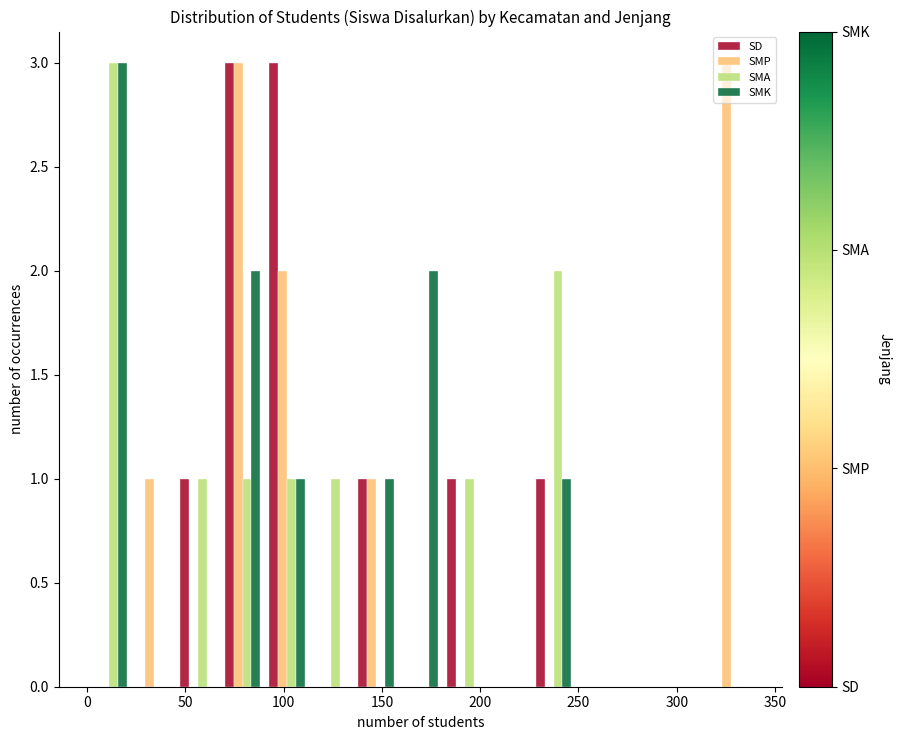

Reading left to right, transcribe this chart: for each range on the x-axis, give the height of each series' bar. Neither the bar edges nor the heights are printed on the chart, so give them approximately, as read against the axes.

0 to 25: SD=0	SMP=0	SMA=3	SMK=3
25 to 45: SD=0	SMP=1	SMA=0	SMK=0
45 to 70: SD=1	SMP=0	SMA=1	SMK=0
70 to 90: SD=3	SMP=3	SMA=1	SMK=2
90 to 115: SD=3	SMP=2	SMA=1	SMK=1
115 to 135: SD=0	SMP=0	SMA=1	SMK=0
135 to 160: SD=1	SMP=1	SMA=0	SMK=1
160 to 180: SD=0	SMP=0	SMA=0	SMK=2
180 to 205: SD=1	SMP=0	SMA=1	SMK=0
205 to 225: SD=0	SMP=0	SMA=0	SMK=0
225 to 250: SD=1	SMP=0	SMA=2	SMK=1
250 to 270: SD=0	SMP=0	SMA=0	SMK=0
270 to 295: SD=0	SMP=0	SMA=0	SMK=0
295 to 315: SD=0	SMP=0	SMA=0	SMK=0
315 to 340: SD=0	SMP=3	SMA=0	SMK=0